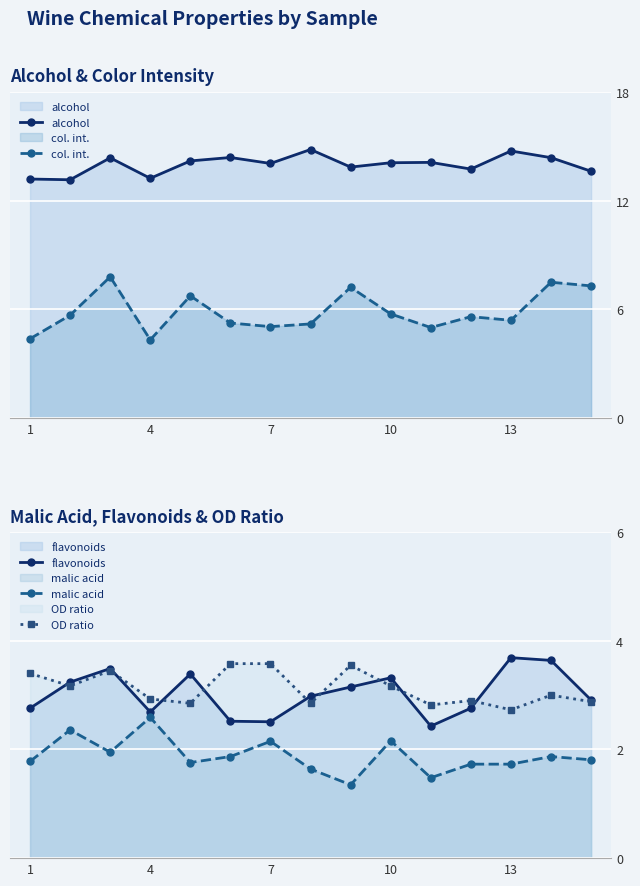

What is the difference between the second highest and second lowest values in the col. int. series?

3.1